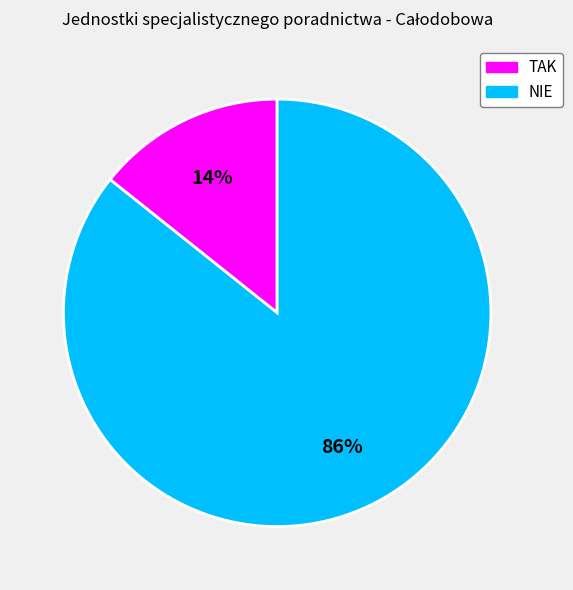

To the nearest percent, what is the combined percentage of NIE and TAK?

100%